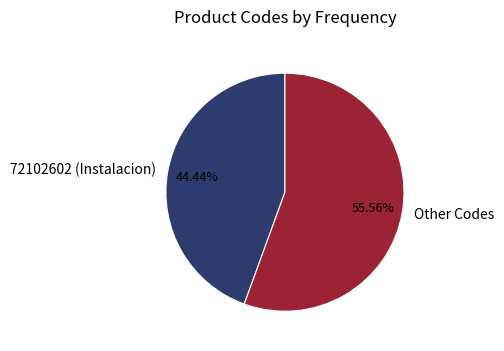

What is the ratio of the value at Other Codes to the value at 72102602 (Instalacion)?

1.3